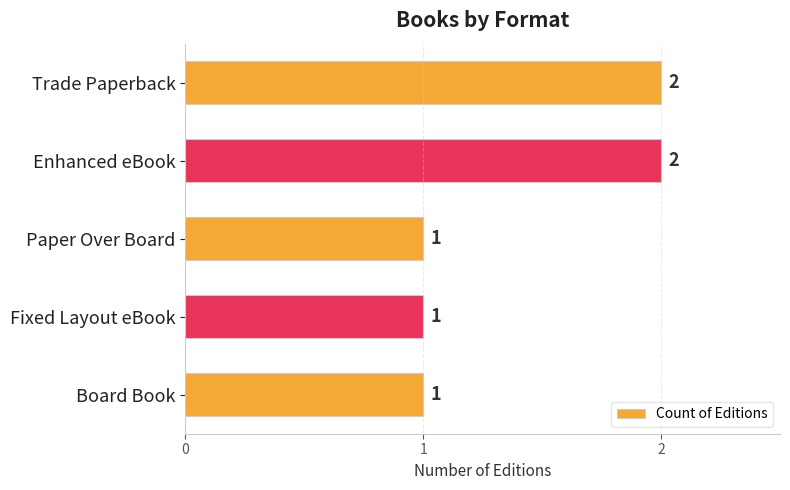

What is the sum of the values at Enhanced eBook and Paper Over Board?

3